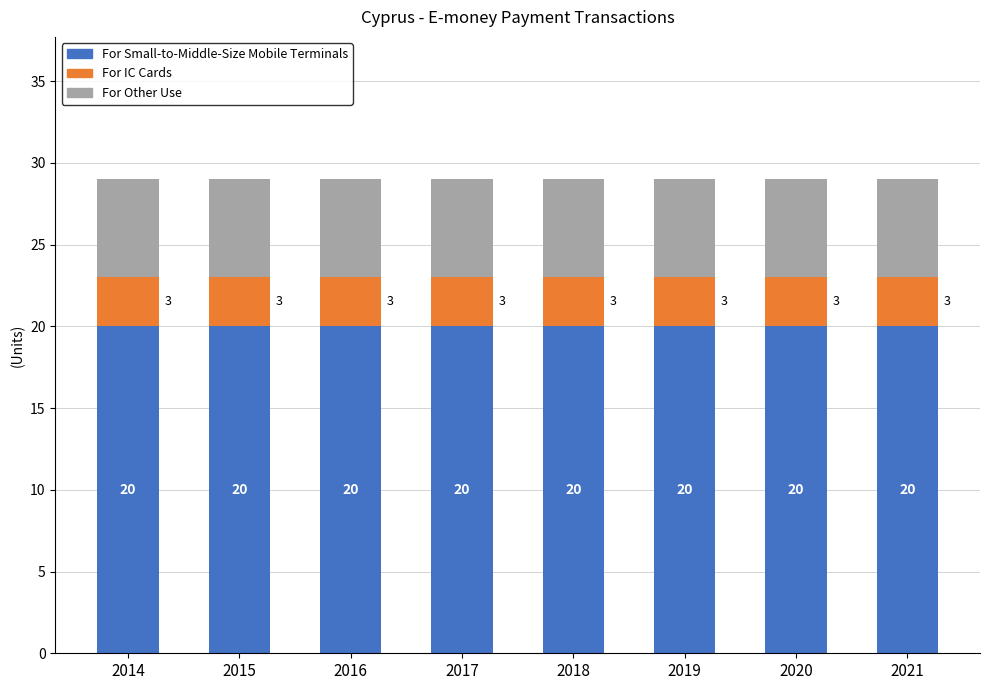

The For Small-to-Middle-Size Mobile Terminals series shows 6 at 2015. True or false?

False